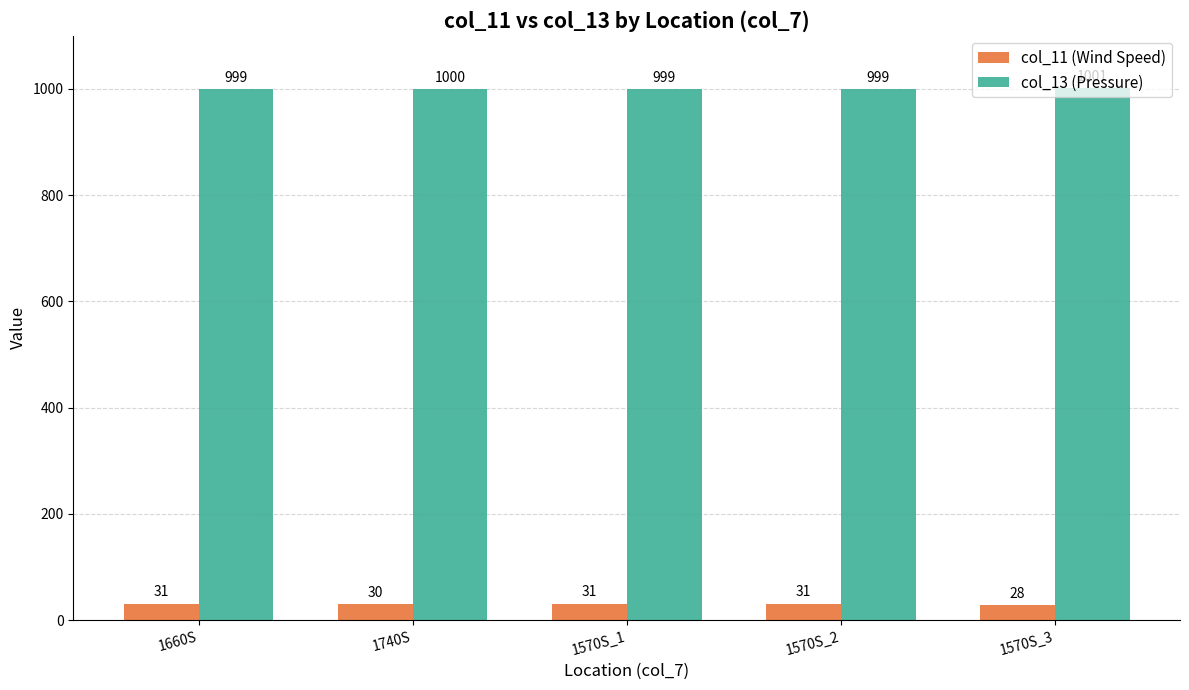

Where is col_13 (Pressure) nearest to the value 1000?

1740S